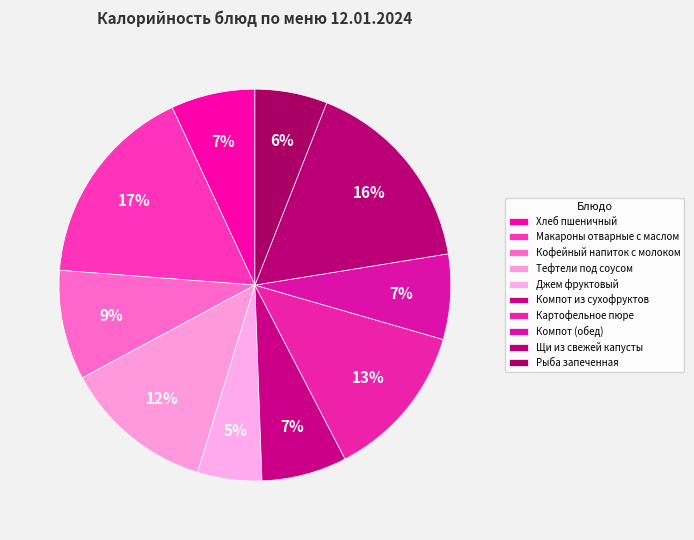

Approximately how many times larger is the value at Картофельное пюре compared to Кофейный напиток с молоком?

1.4